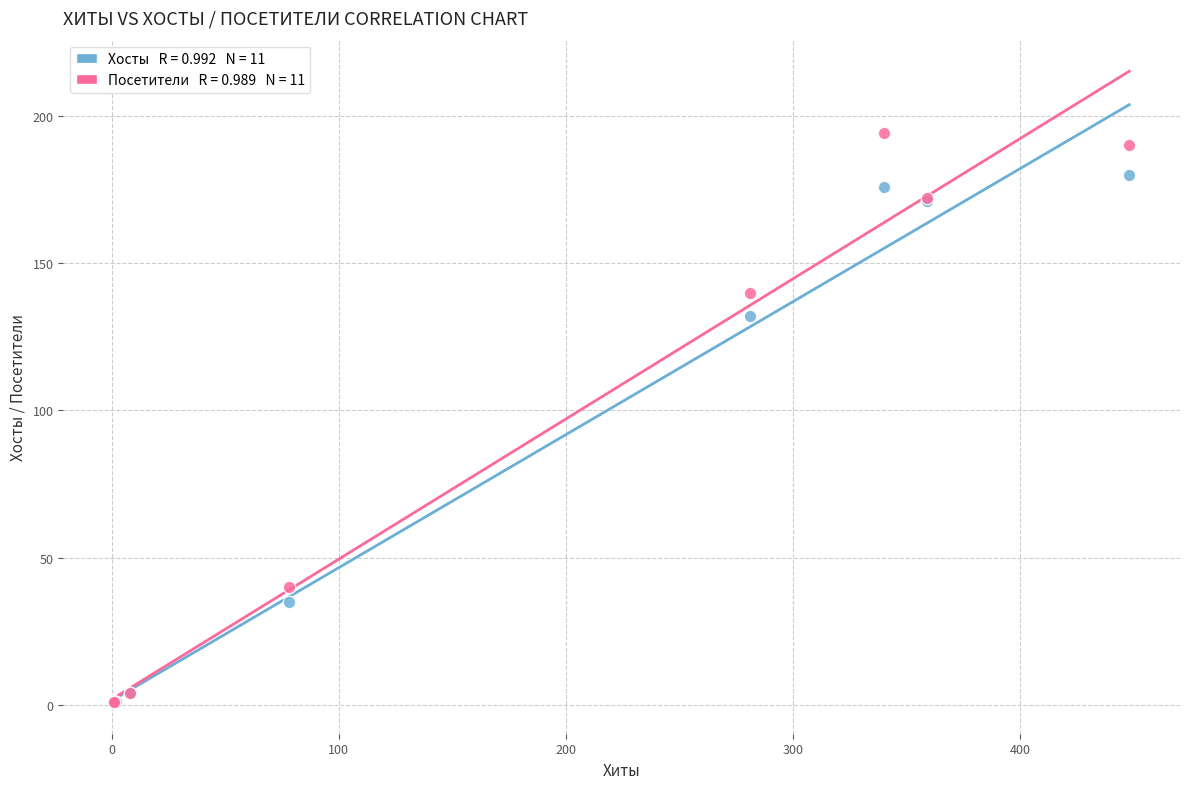

Across all series, what Y value is closest to 97?

132